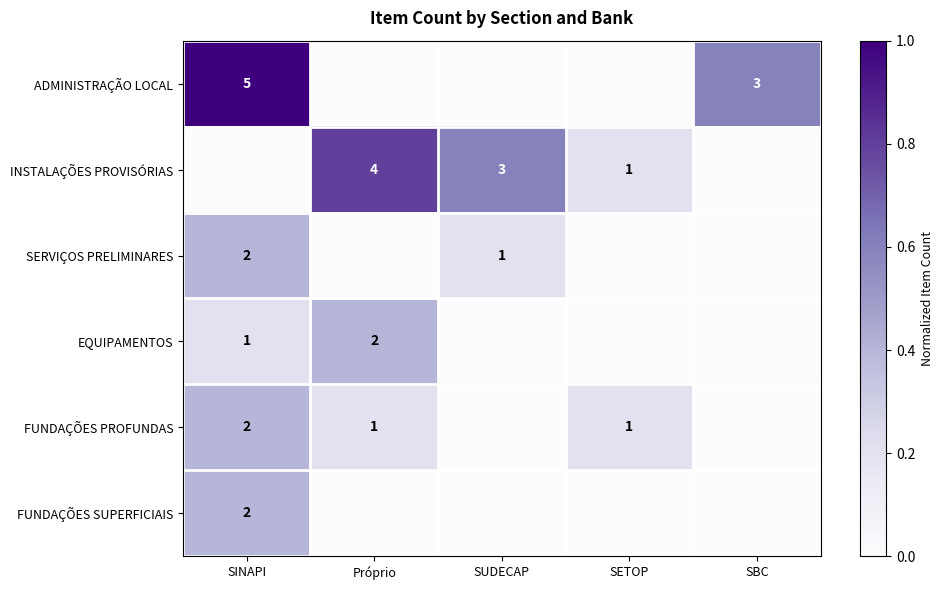

Which has a higher value, Próprio or SUDECAP?

Próprio